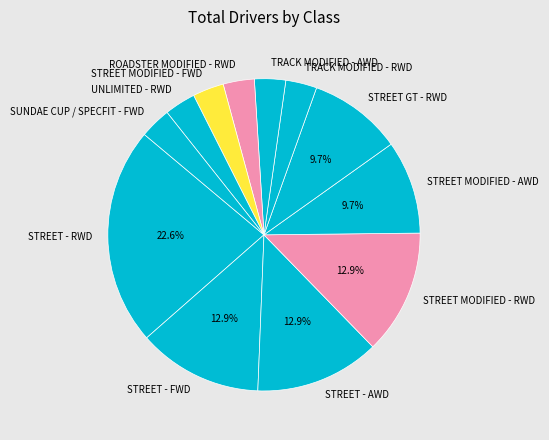

How many segments does this pie chart have?

12